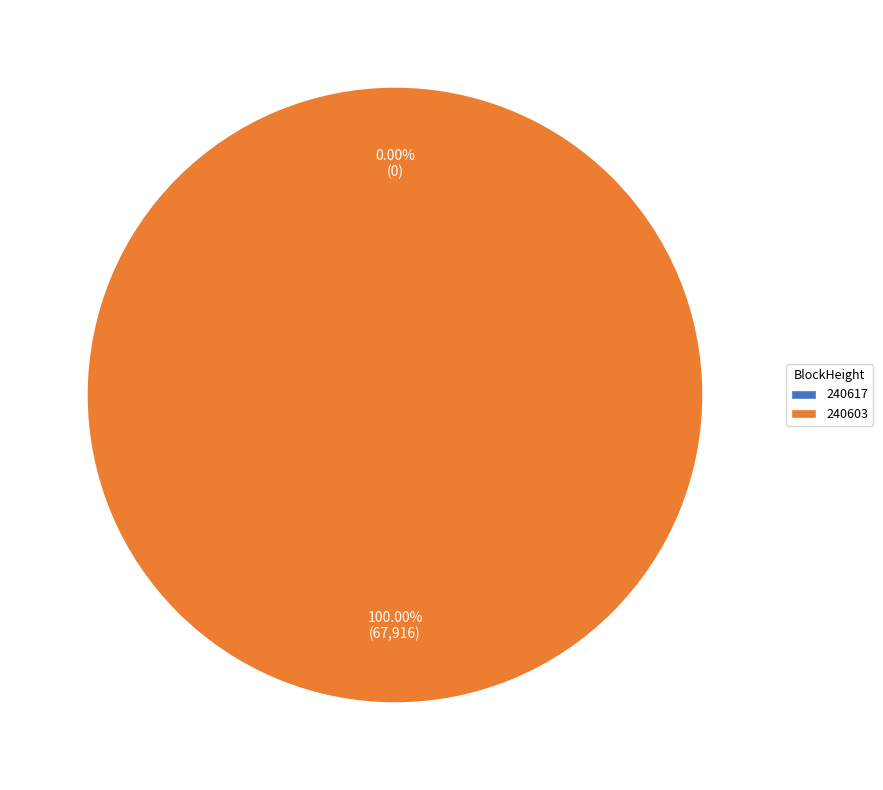

Rank the categories by value from highest to lowest.

240603, 240617